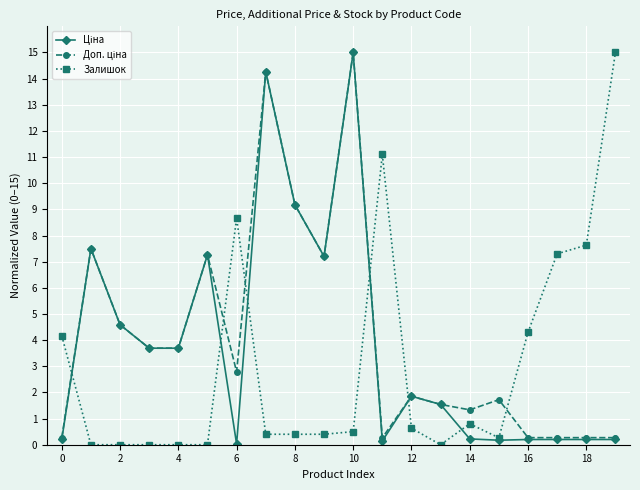

At how many categories does at least one series exceed 3?

16